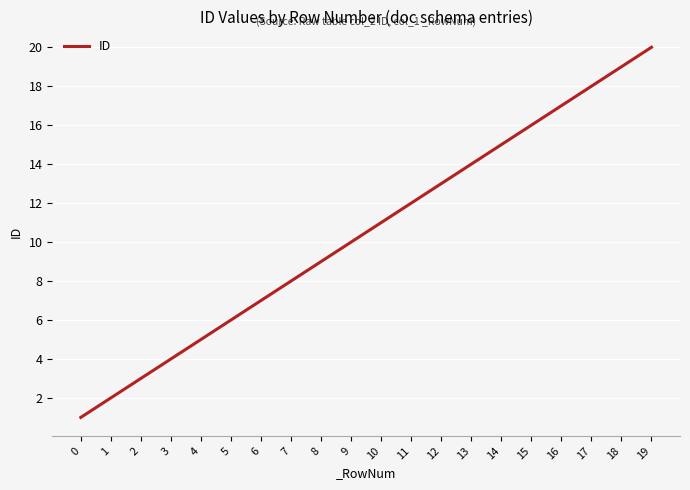

Reading left to right, transcribe all the data shown in this chart.

0=1	1=2	2=3	3=4	4=5	5=6	6=7	7=8	8=9	9=10	10=11	11=12	12=13	13=14	14=15	15=16	16=17	17=18	18=19	19=20